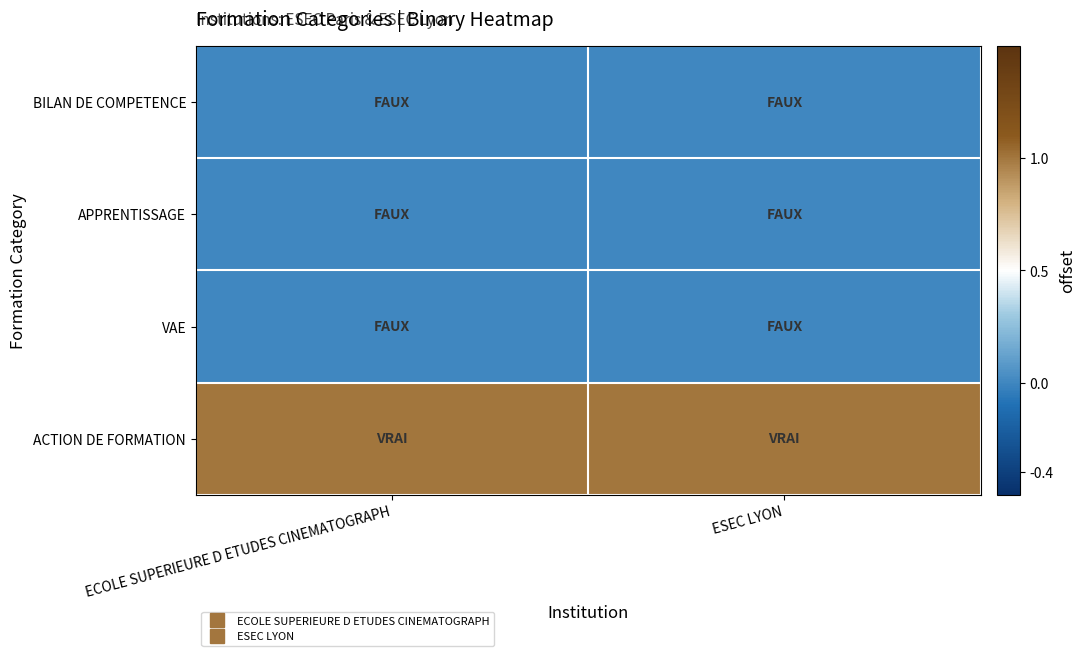

What is the spread (max minus min) of values at ECOLE SUPERIEURE D ETUDES CINEMATOGRAPH?

1